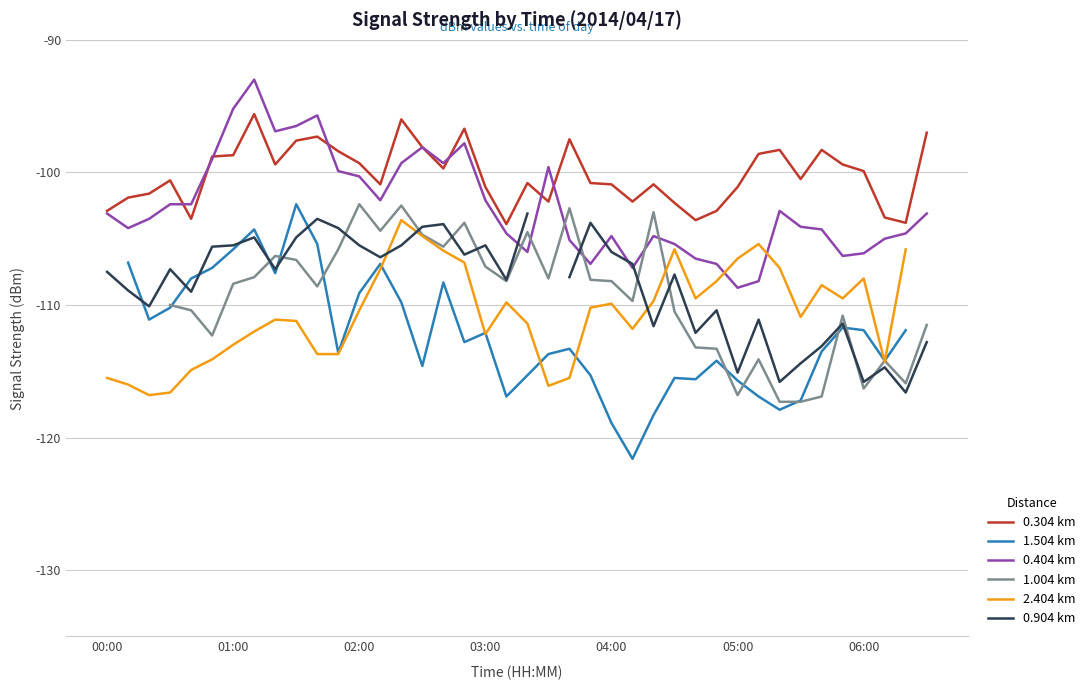

What is the maximum value for 0.304 km?

-95.6